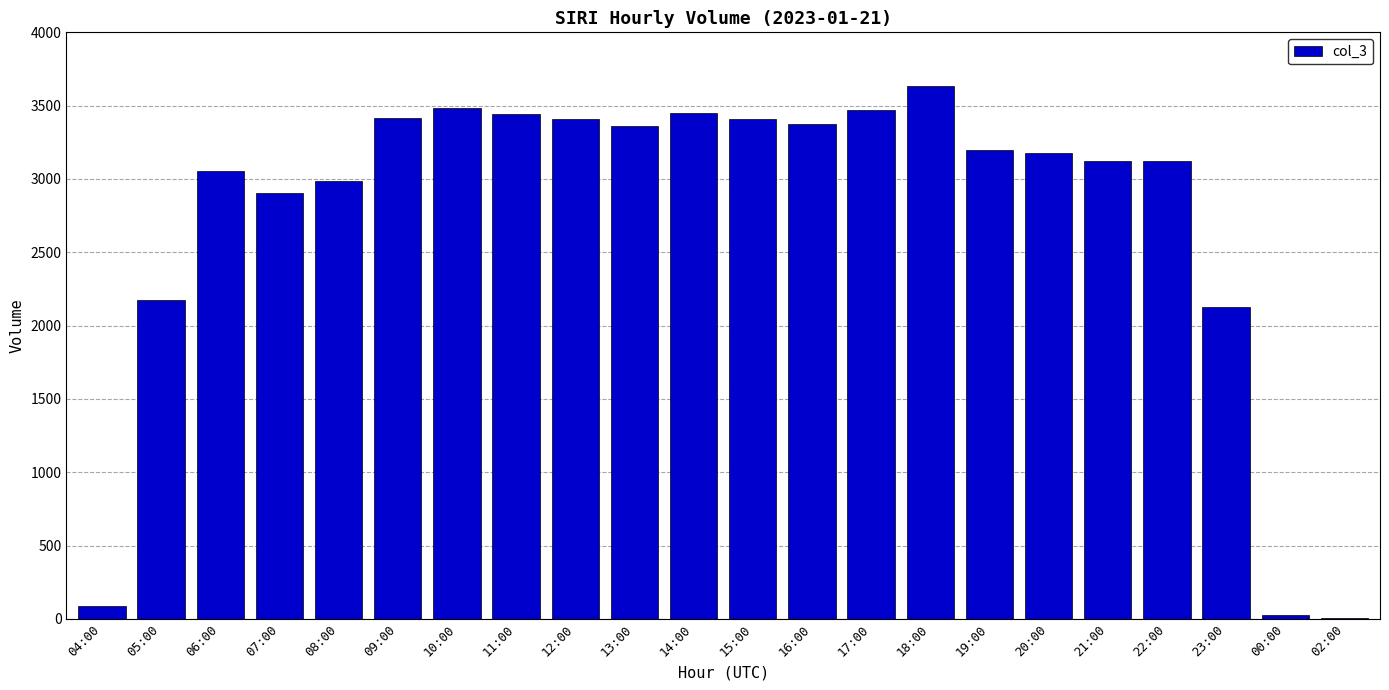

What is the ratio of the value at 14:00 to the value at 21:00?

1.1